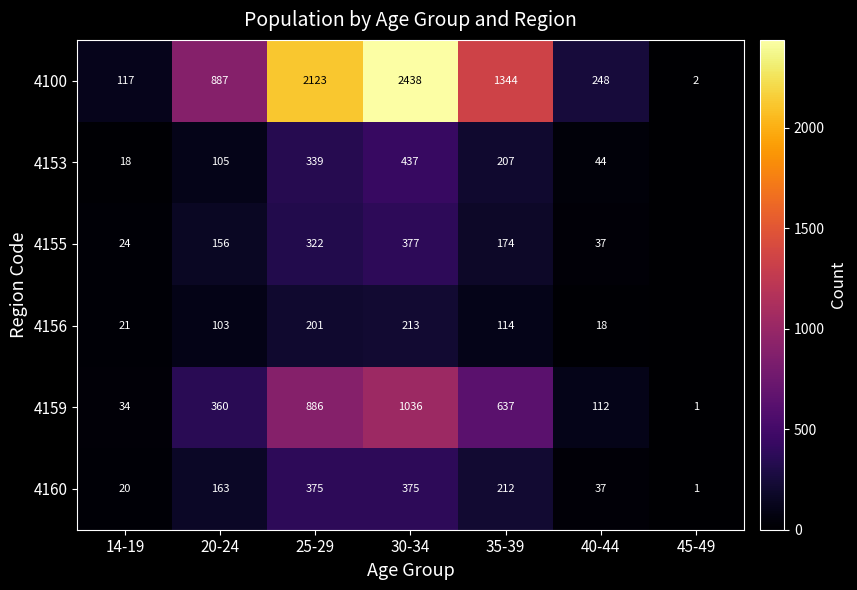

At 30-34, list the series in order from largest to smallest.

4100, 4159, 4153, 4155, 4160, 4156